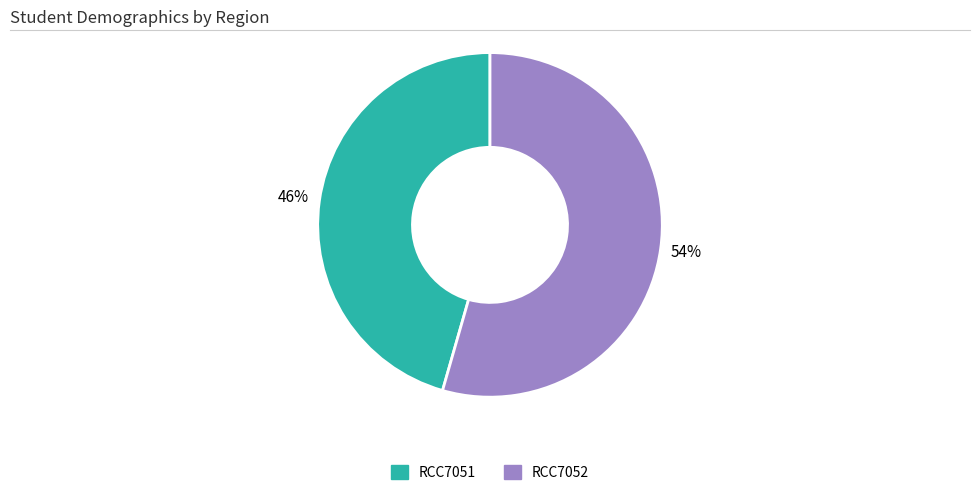

Rank the categories by value from highest to lowest.

RCC7052, RCC7051